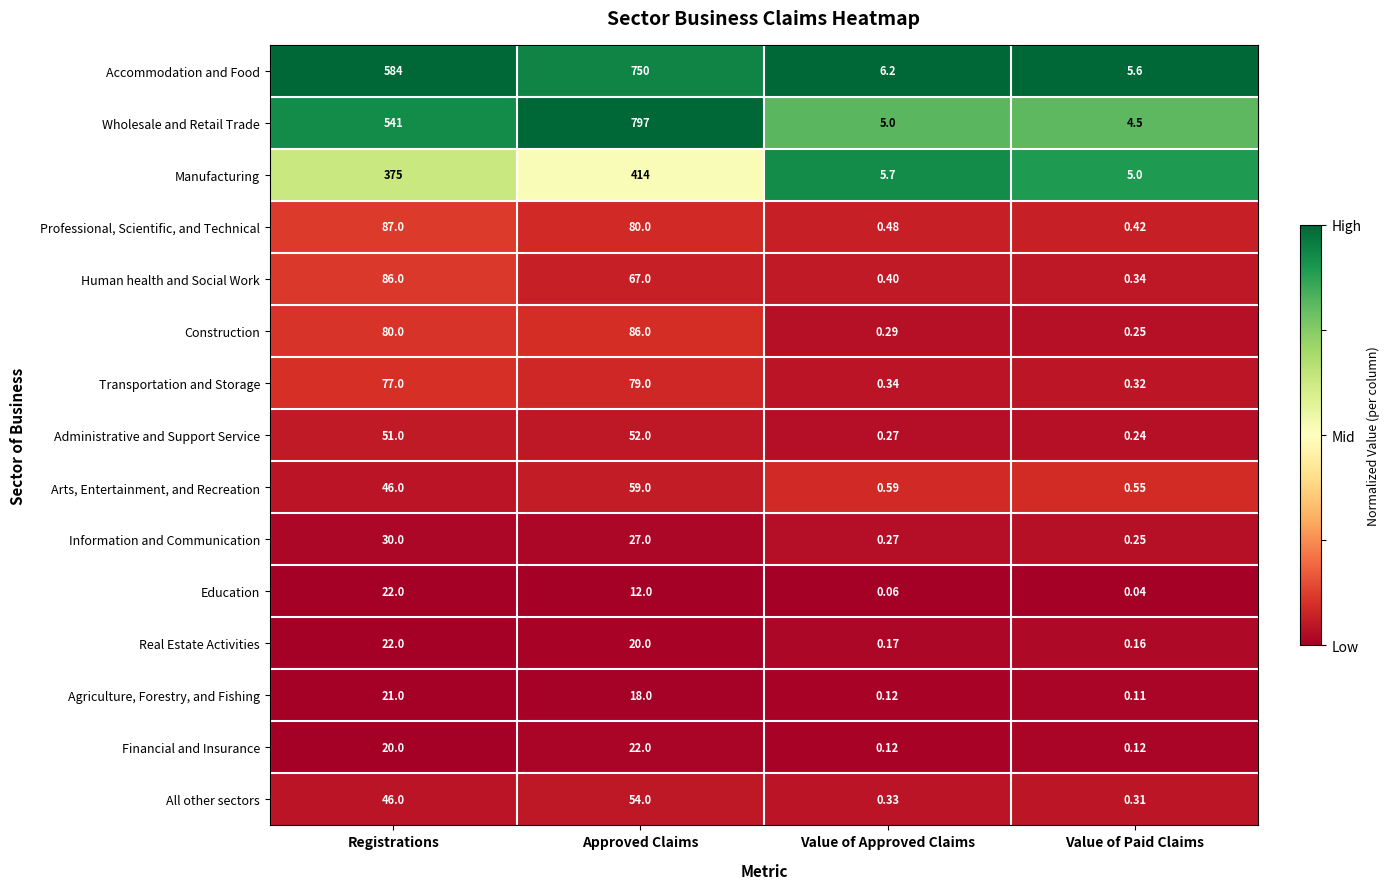

Which label corresponds to the smallest value in the chart?

Value of Paid Claims